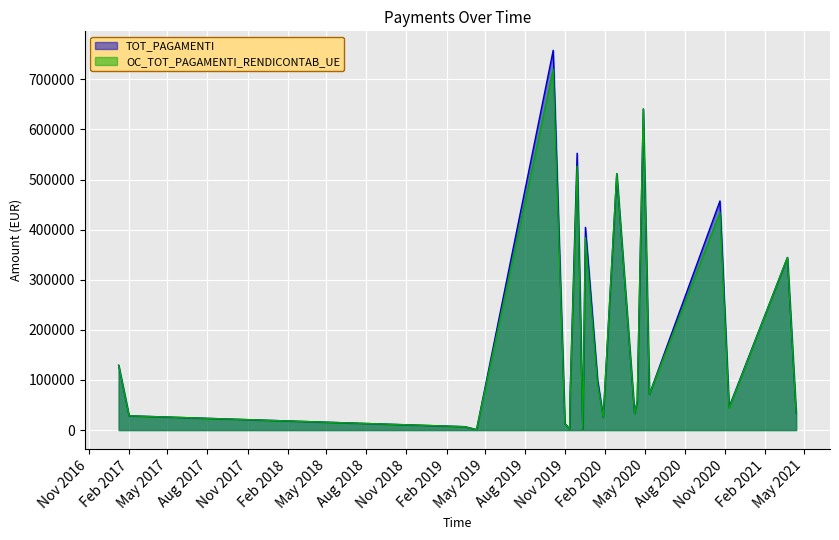

Reading right to left, what are all the values shown in this chart?

TOT_PAGAMENTI: 34447.4	344474.3	45730.7	457307.0	71366.1	640902.8	56878.3	33071.9	511936.4	25839.4	99695.3	404518.3	1672.6	552581.8	75800.6	780.0	8205.2	12333.9	758005.4	936.0	6724.8	28435.0	129250.1
OC_TOT_PAGAMENTI_RENDICONTAB_UE: 34447.4	344474.3	43444.2	434441.6	71366.1	640902.8	56878.3	33071.9	511936.4	25839.4	92388.9	384292.4	1672.6	526613.2	72010.5	780.0	8205.2	12333.9	720105.1	936.0	6724.8	28435.0	129250.1